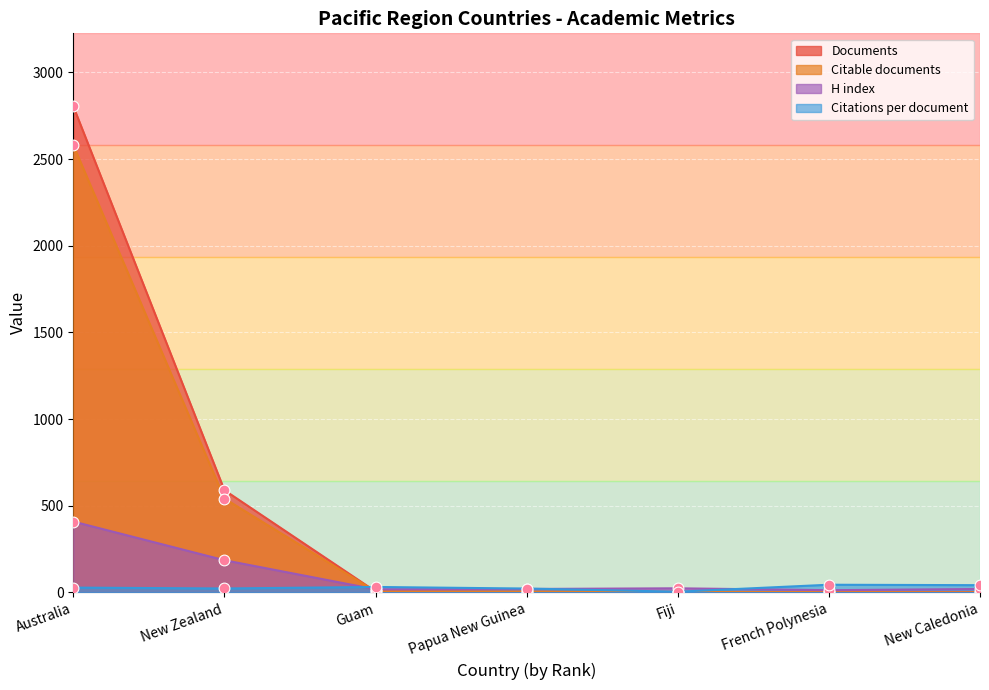

Which series has the largest Y range (max minus min)?

Documents